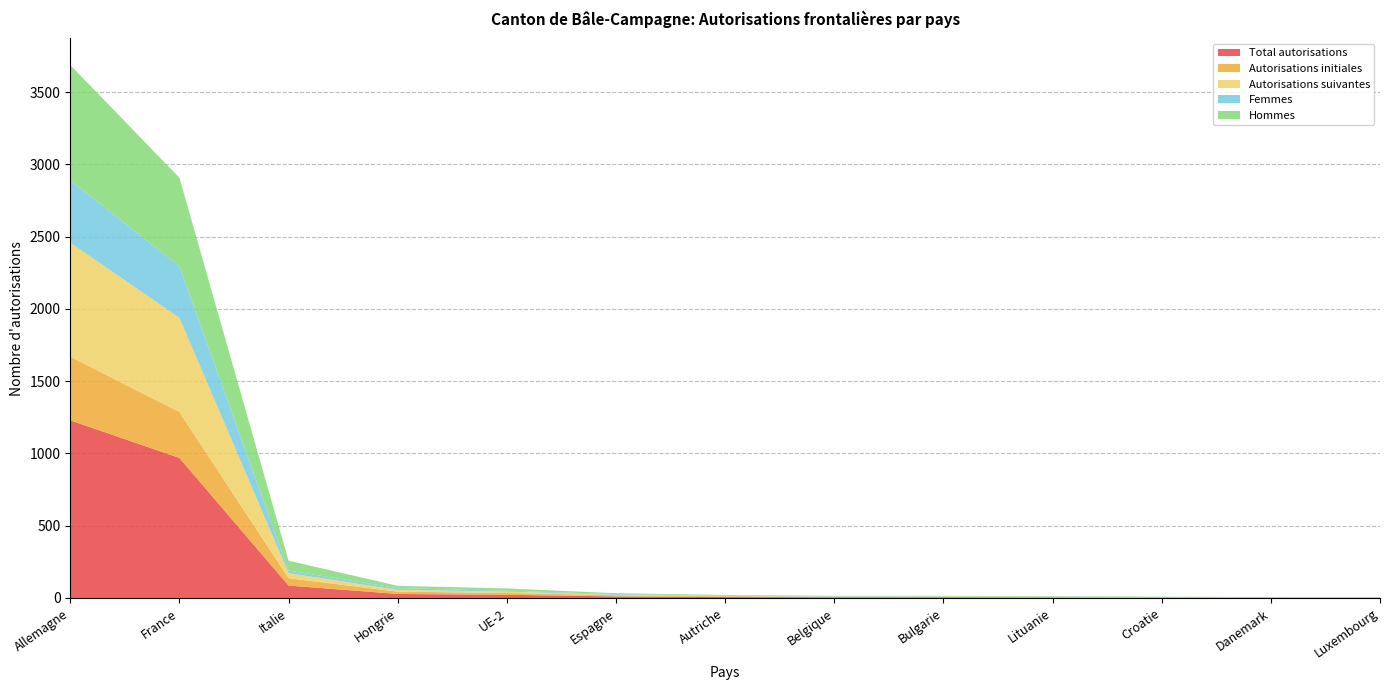

Reading left to right, extract all data points from this chart.

Total autorisations: 1229	969	86	28	22	11	7	5	5	4	3	2	2
Autorisations initiales: 440	318	51	16	13	8	5	3	3	2	1	2	1
Autorisations suivantes: 789	651	35	12	9	3	2	2	2	2	2	0	1
Femmes: 432	357	18	12	6	5	2	3	1	0	0	1	1
Hommes: 797	612	68	16	16	6	5	2	4	4	3	1	1